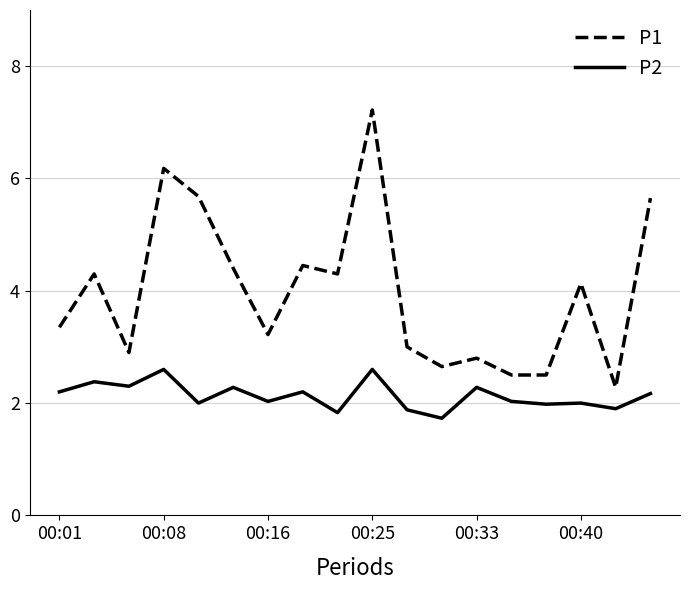

Which series has the largest total across all categories?

P1